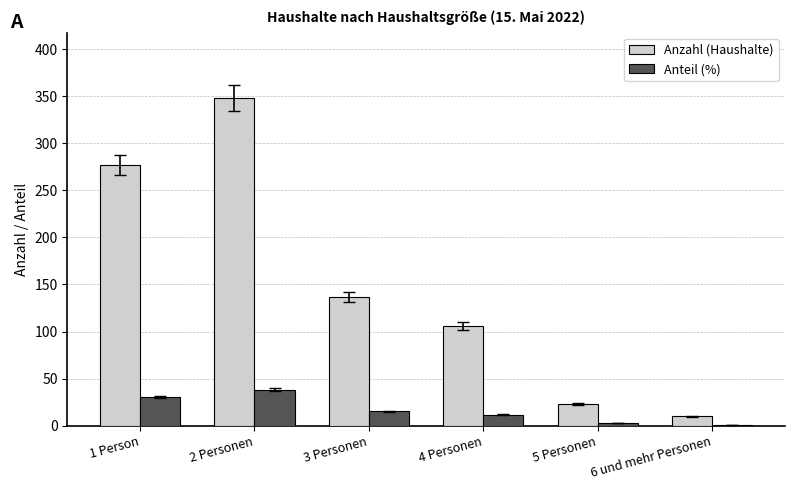

What is the greatest value displayed?

348.0